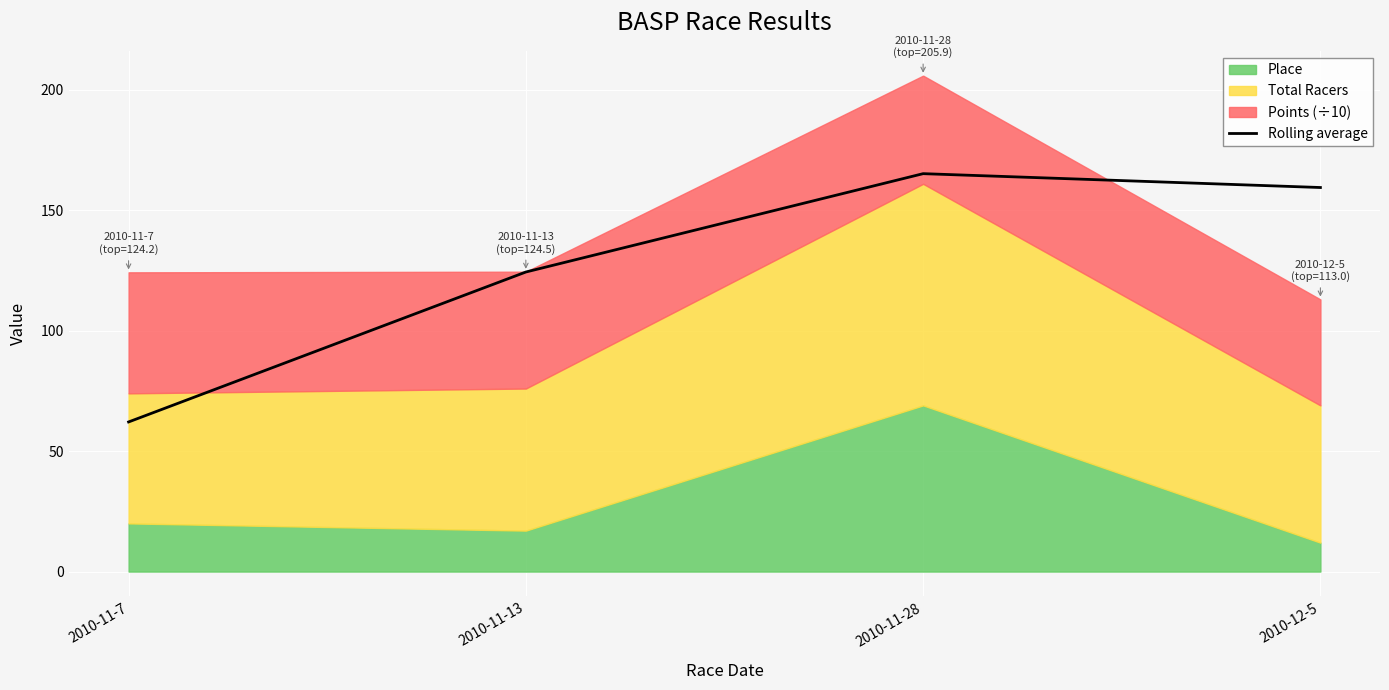

True or false: the data shows 290.2 at 2010-11-28.

False